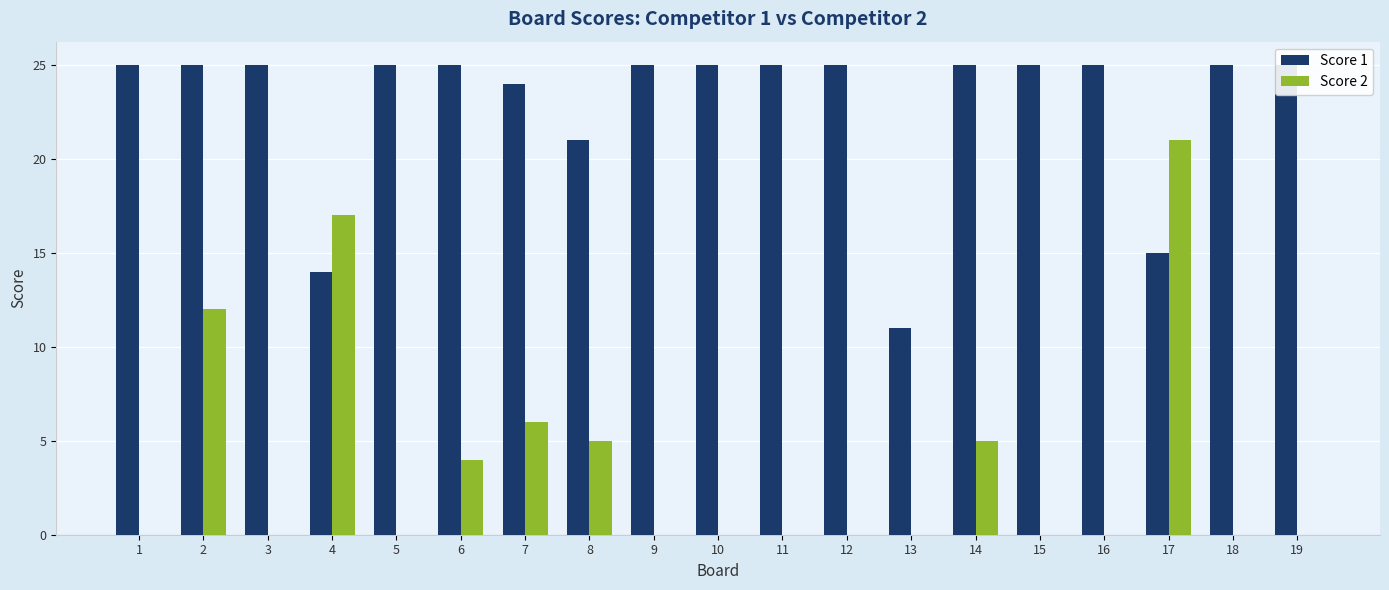

At 10, list the series in order from largest to smallest.

Score 1, Score 2